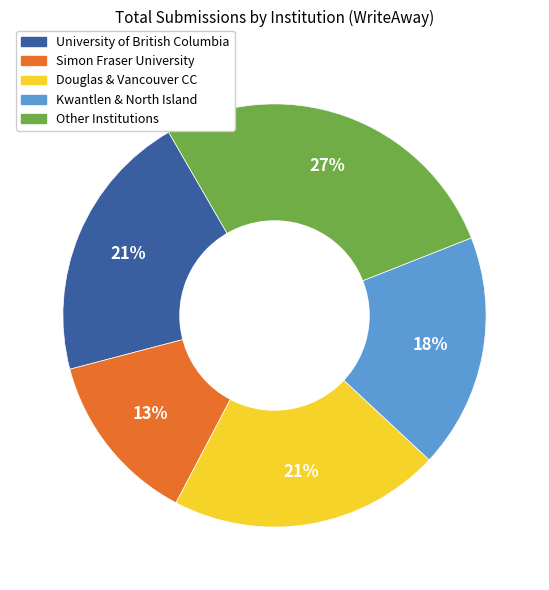

To the nearest percent, what is the difference between the largest and smallest slice percentages?

14%